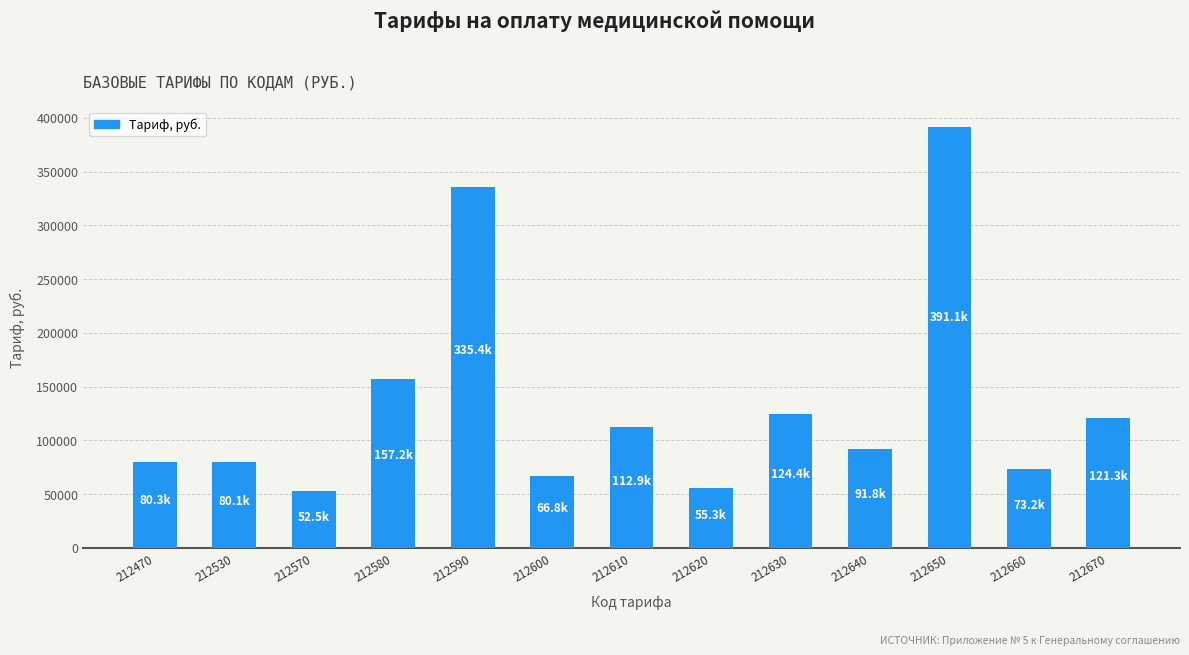

What is the value of the 7th bar from the left?

112886.4